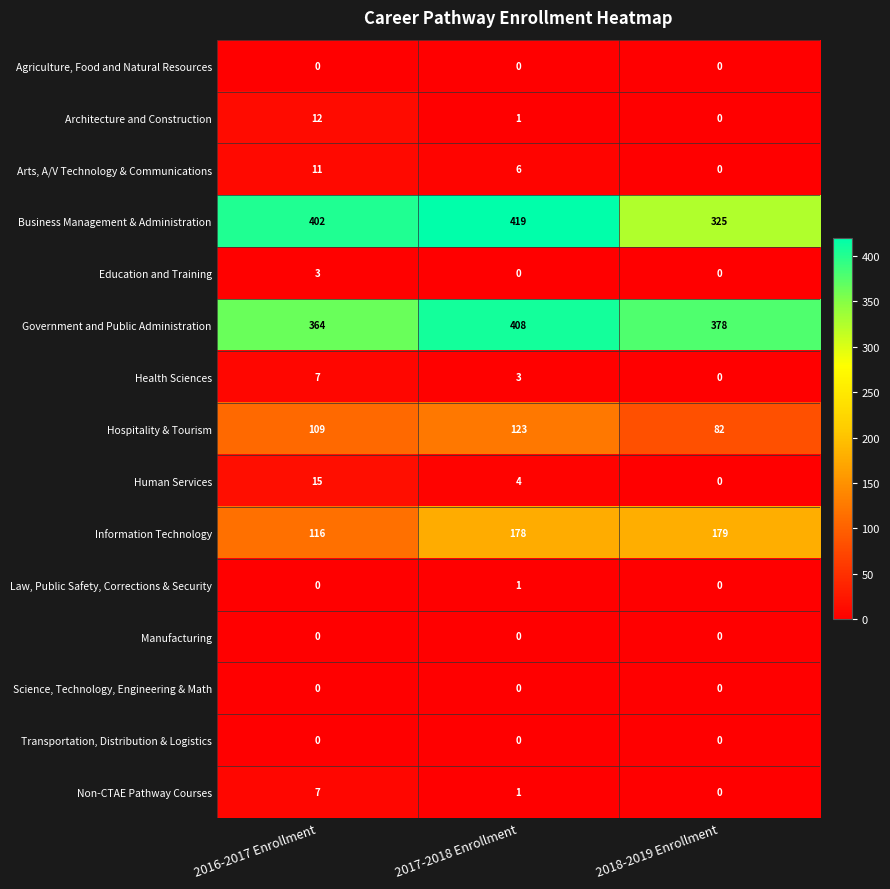

At which label does Human Services first exceed 4?

2016-2017 Enrollment